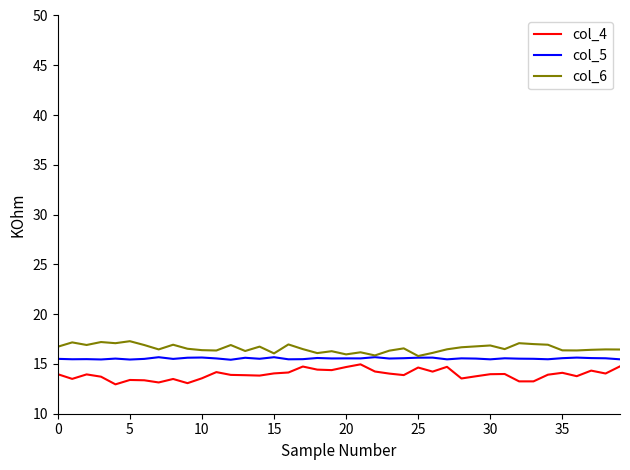

True or false: col_4 and col_6 intersect in this chart.

False